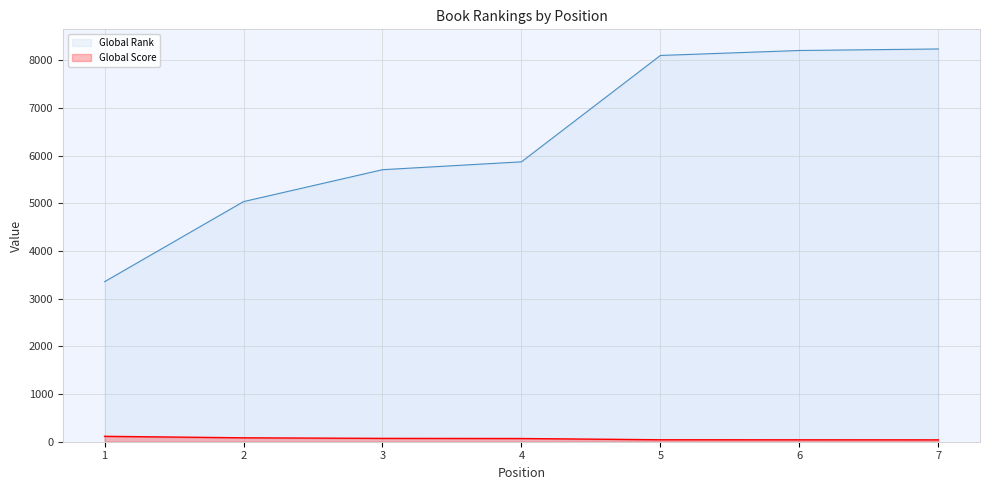

Reading left to right, what are all the values shown in this chart?

Global Rank: 3355	5034	5703	5868	8098	8202	8234
Global Score: 113	82	70	67	41	40	39